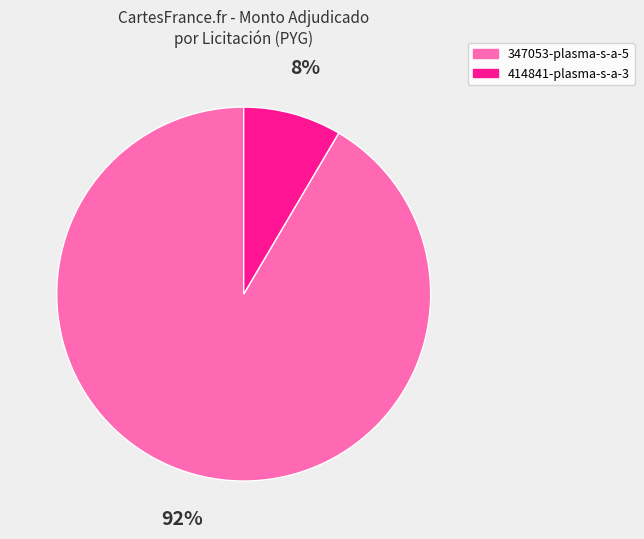

Does any single category account for the majority?

Yes